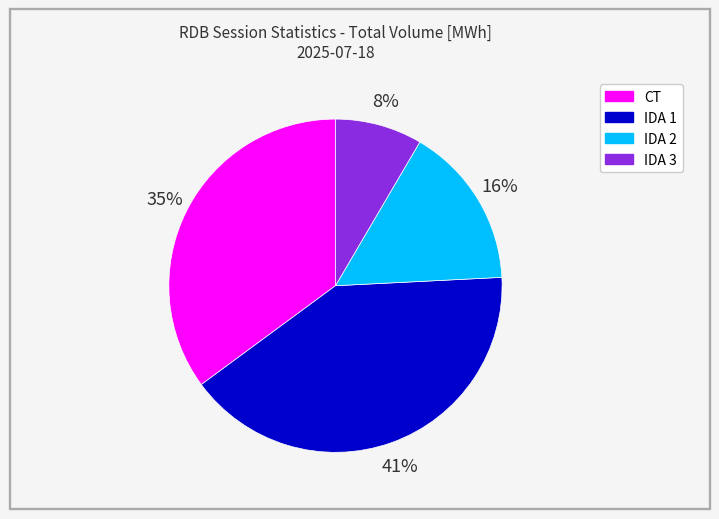

Combined, do IDA 2 and CT account for over 50%?

Yes